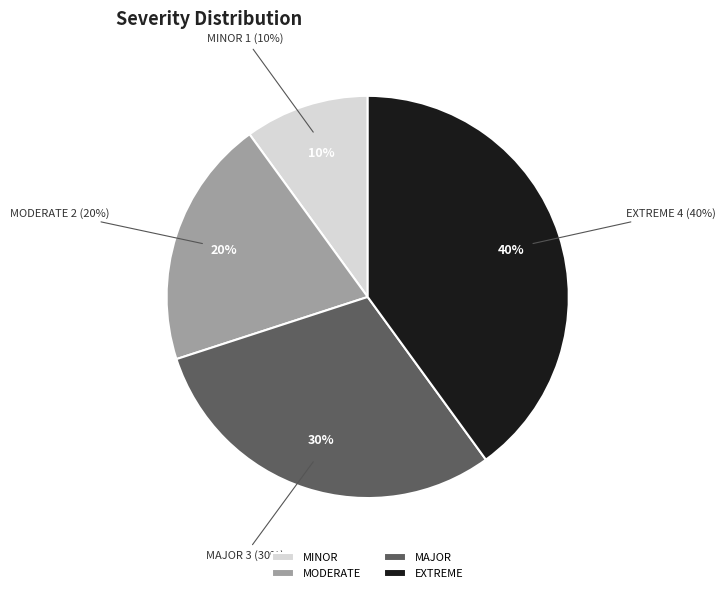

What percentage is NOT represented by EXTREME?

60.0%